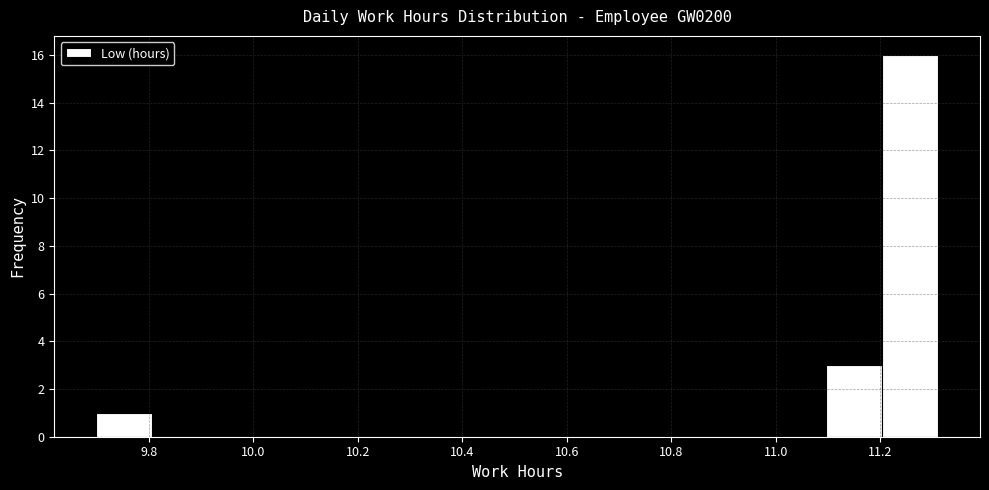

Reading left to right, transcribe this chart: for each bar, give the range it covers on the x-axis and its height. Neither the bar edges nor the heights are printed on the chart, so give them approximately, as read against the axes.

9.70 to 9.80: 1
9.80 to 9.92: 0
9.92 to 10.02: 0
10.02 to 10.12: 0
10.12 to 10.24: 0
10.24 to 10.34: 0
10.34 to 10.46: 0
10.46 to 10.56: 0
10.56 to 10.66: 0
10.66 to 10.78: 0
10.78 to 10.88: 0
10.88 to 10.98: 0
10.98 to 11.10: 0
11.10 to 11.20: 3
11.20 to 11.32: 16